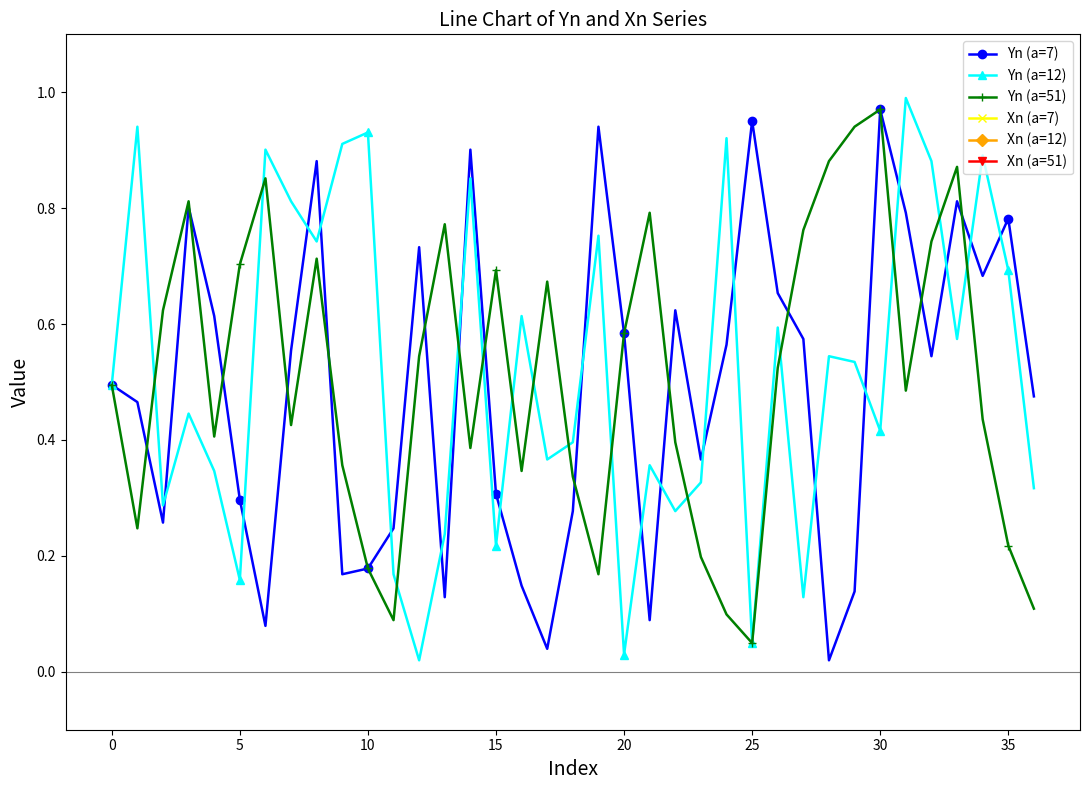

In Yn (a=7), how many points are lower than both neighbors (excluding endpoints)?

10